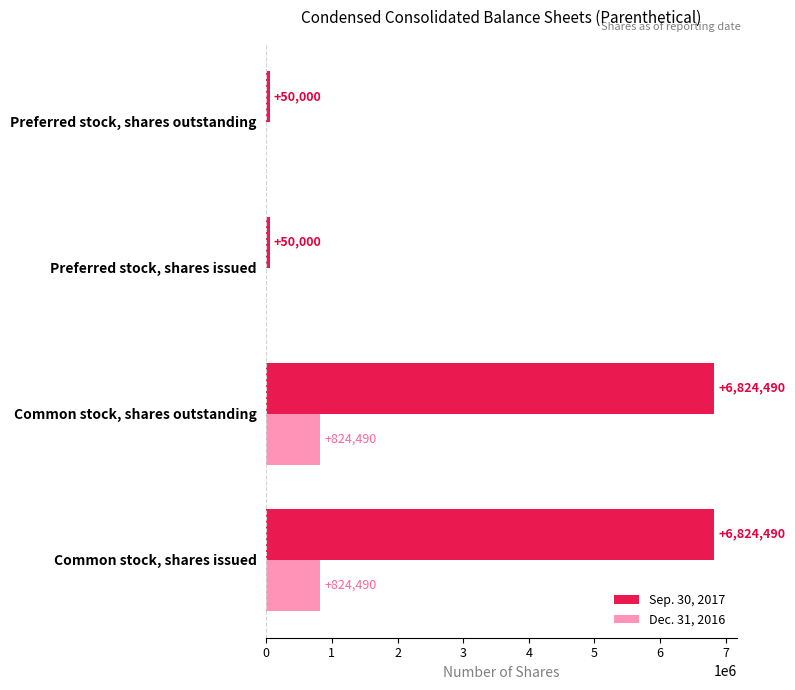

What is the total value across all series at Common stock, shares issued?

7648980